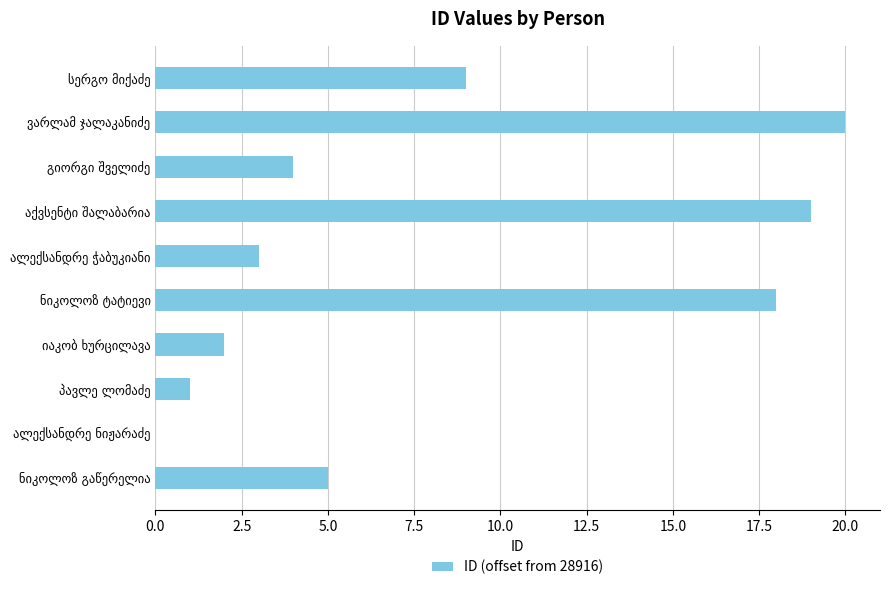

What is the greatest value displayed?

20